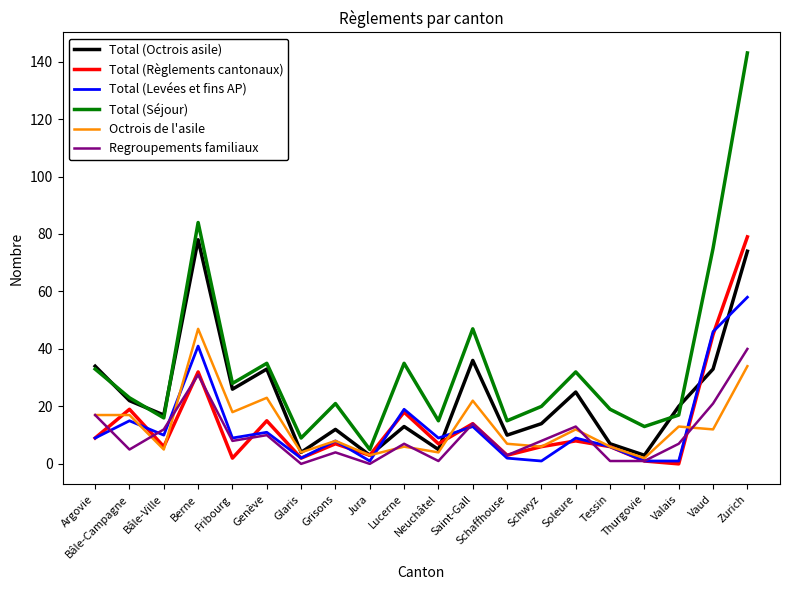

What is the highest value of the Total (Règlements cantonaux) series?

79